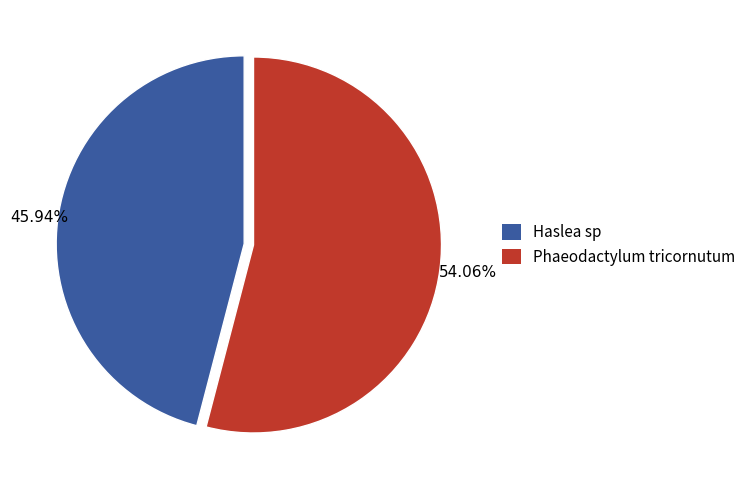

Which slice is the smallest?

Haslea sp